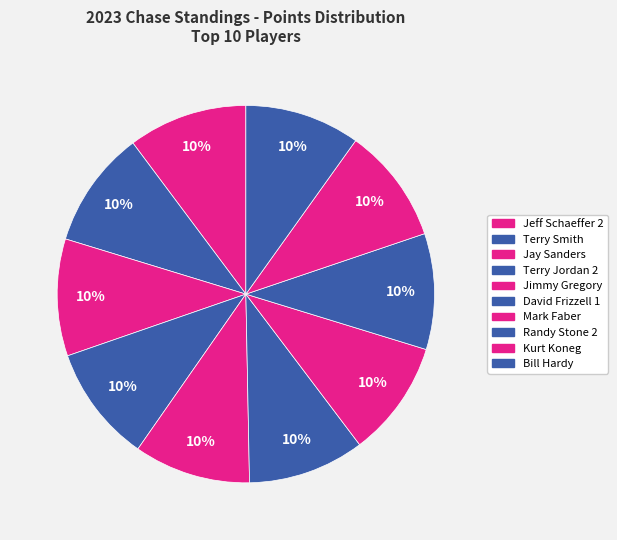

Count the number of slices in the pie.

10